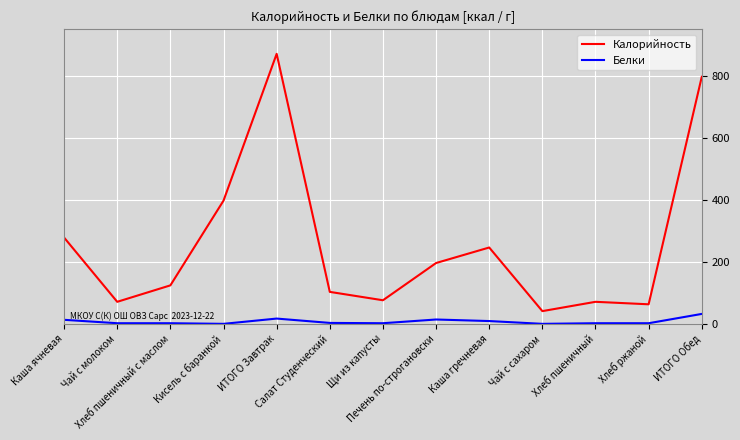

Does the chart display data point markers on the line(s)?

No